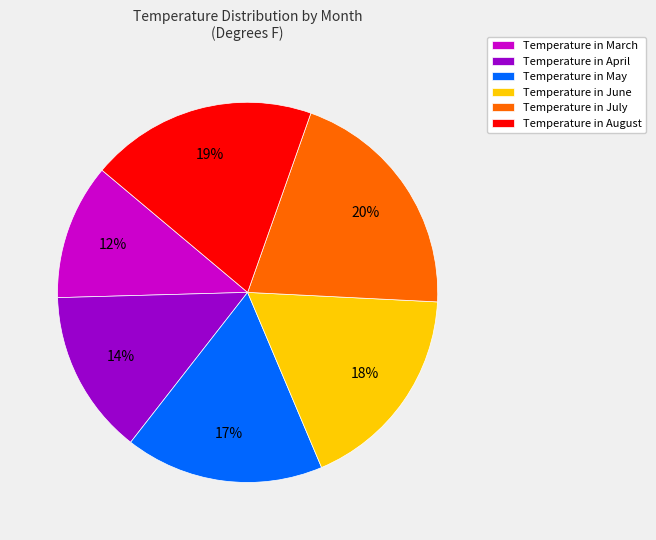

Do Temperature in July and Temperature in May together represent more than half of the pie?

No